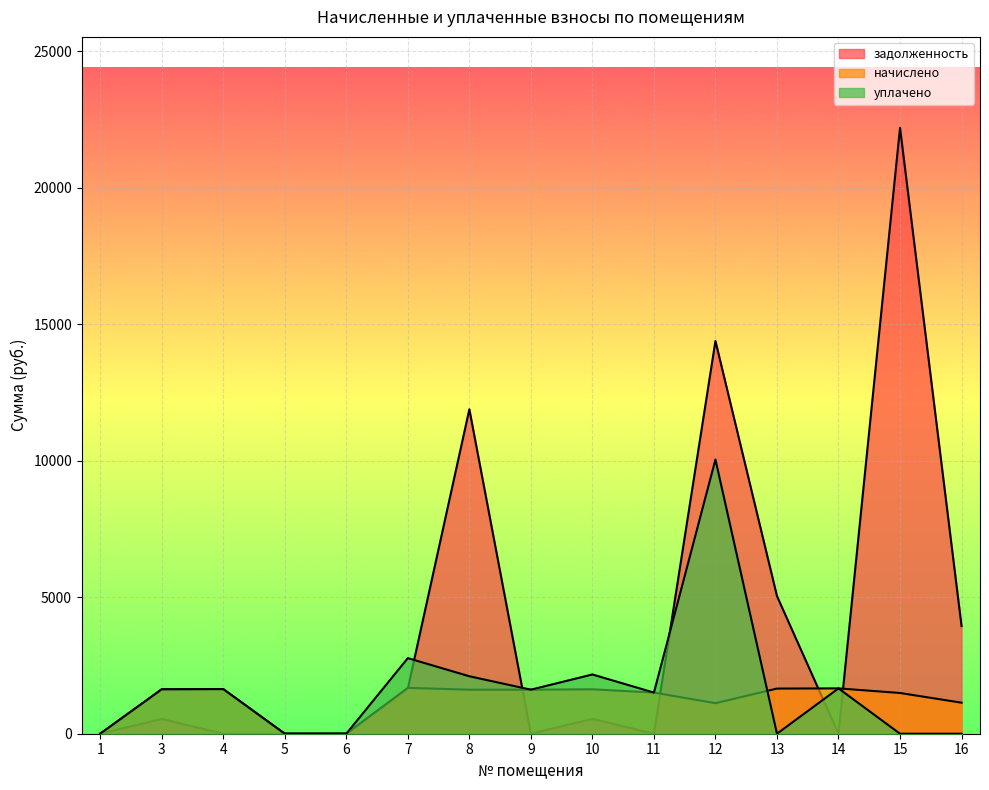

Which category has the lowest value in the начислено series?

1